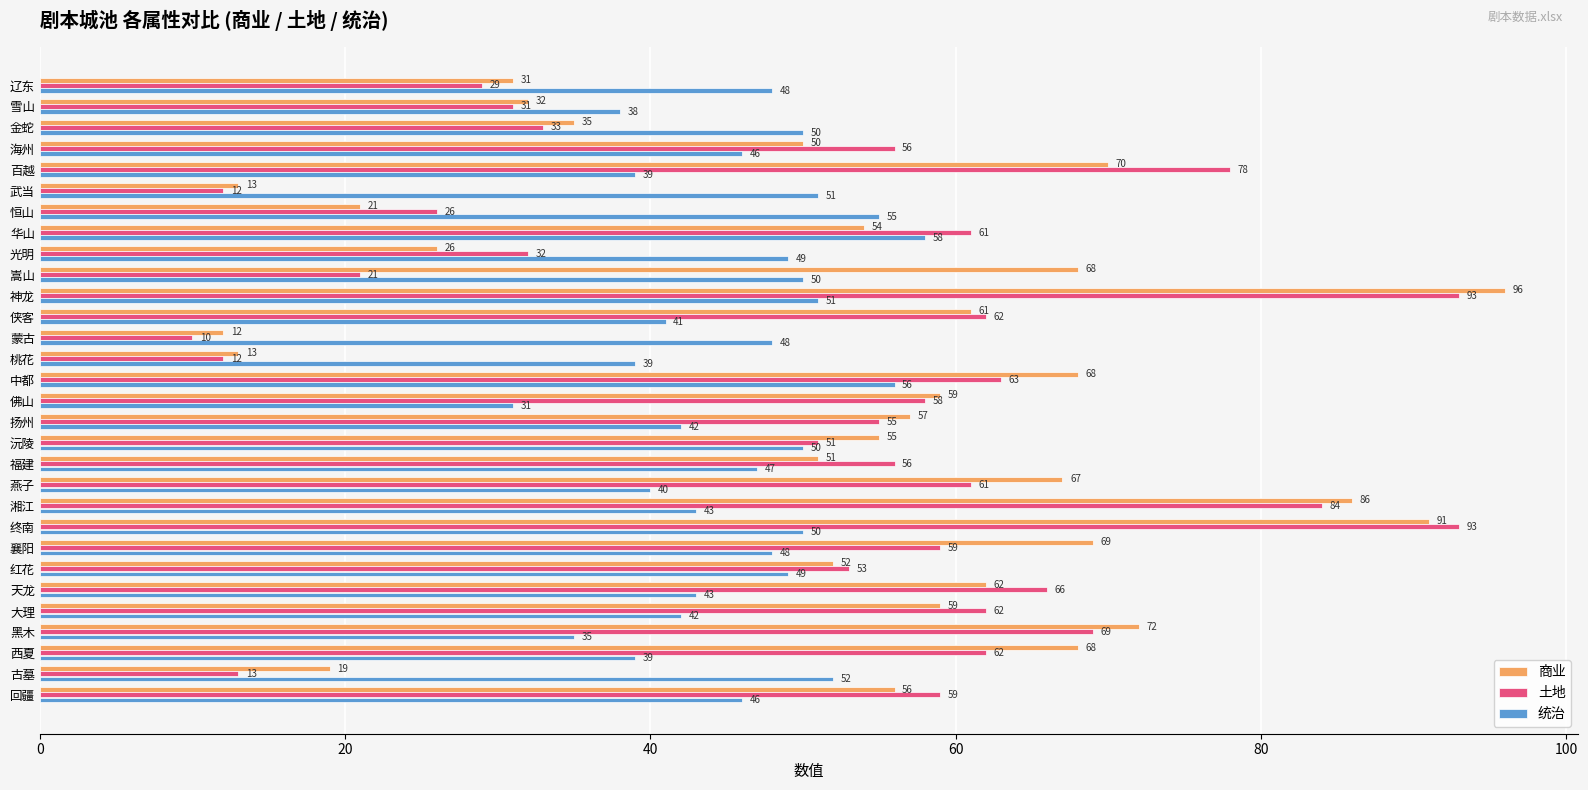

At which category is the sum across all series the highest?

神龙